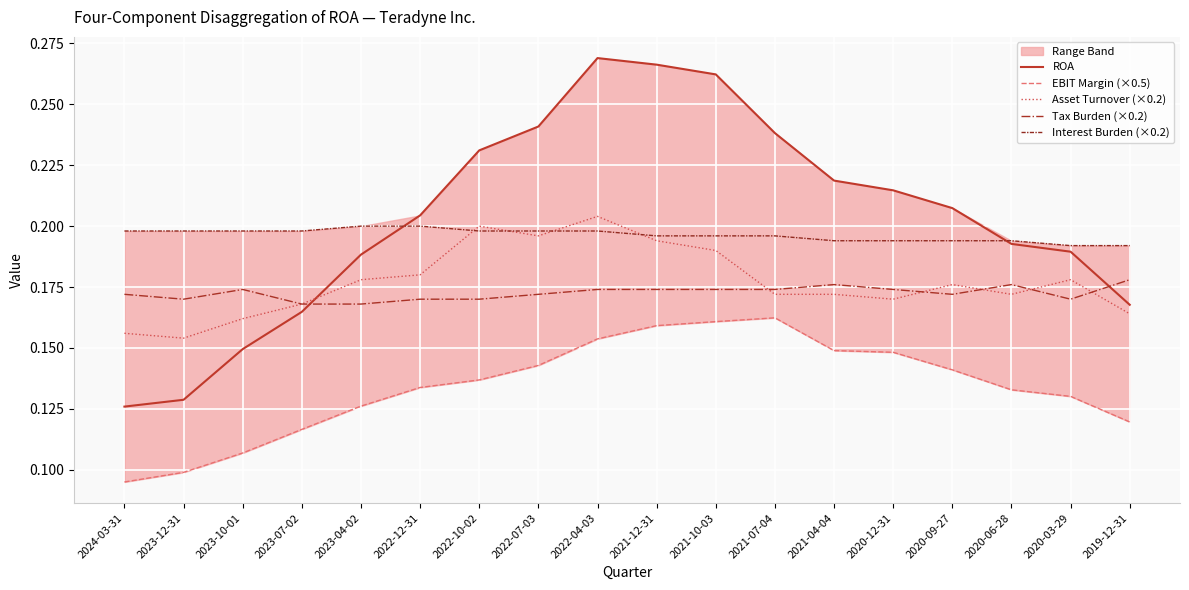

True or false: EBIT Margin (×0.5) has a value of 0.2 at 2021-07-04.

True